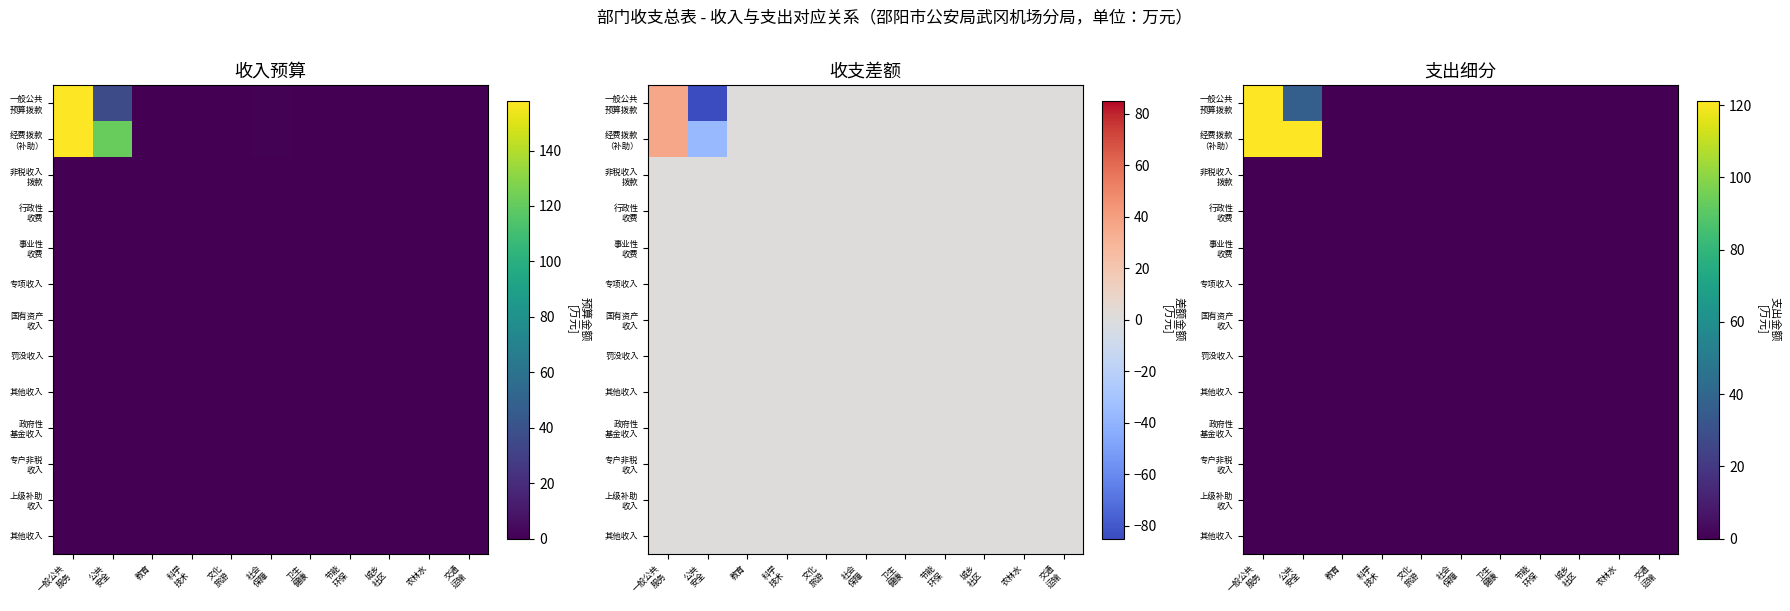

Count the number of data series in this chart.

13